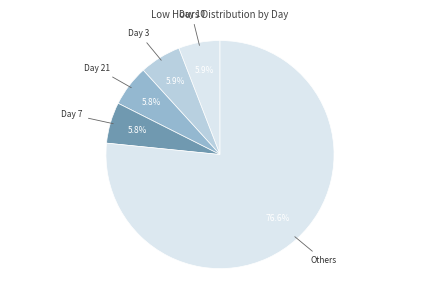

Which category accounts for the majority?

Others